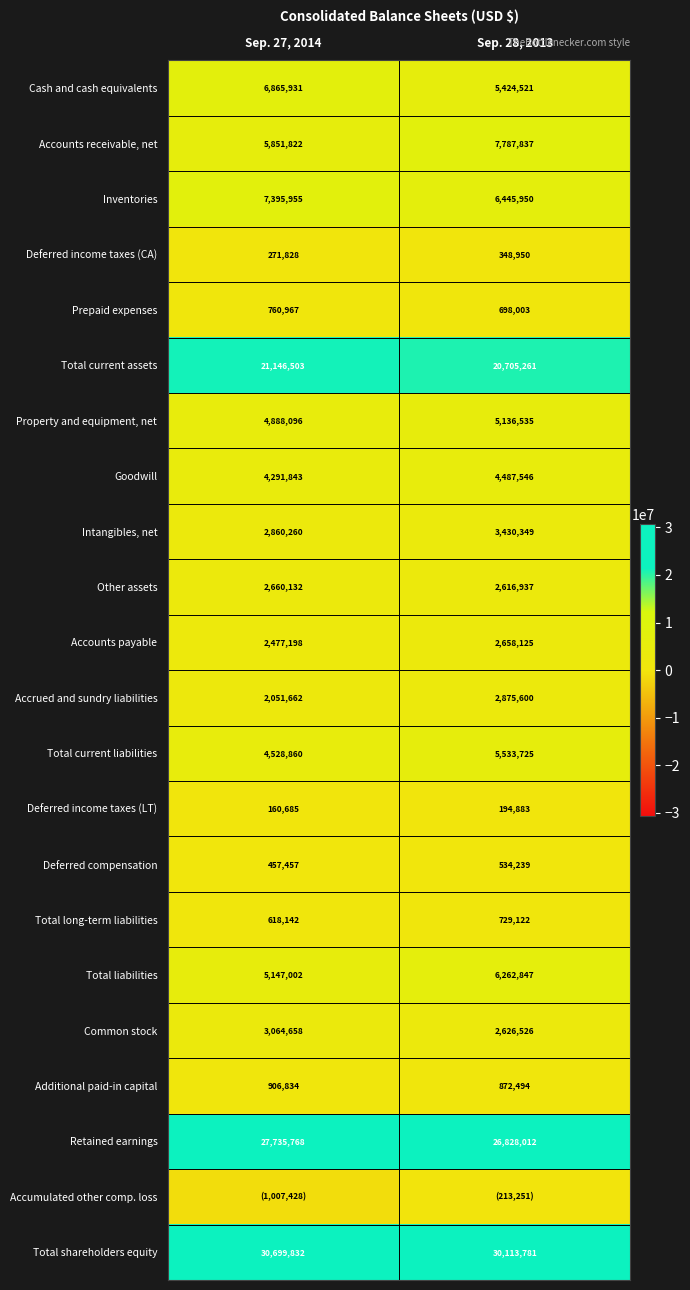

What is the sum of all Cash and cash equivalents values?

12290452